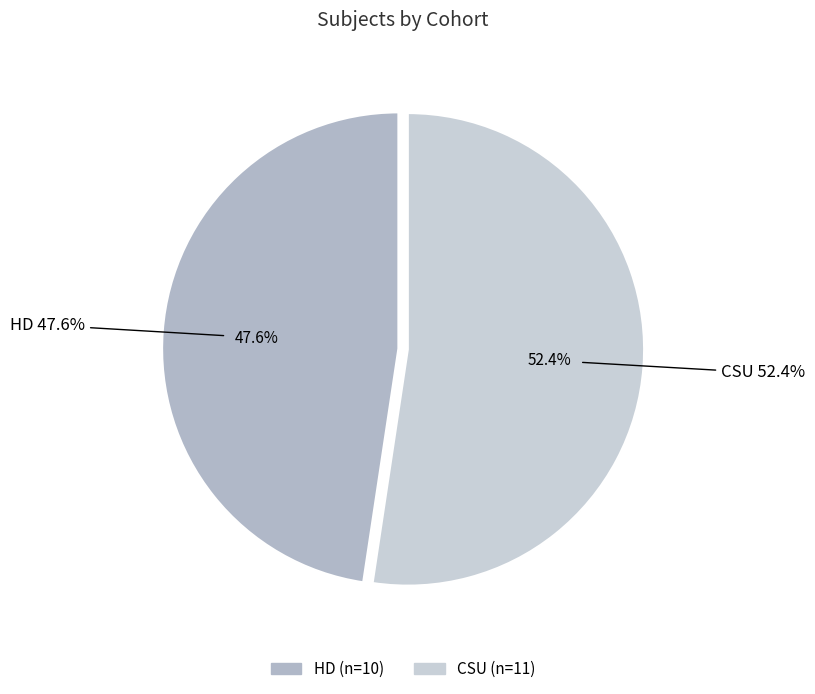

To the nearest percent, what is the difference between the largest and smallest slice percentages?

5%